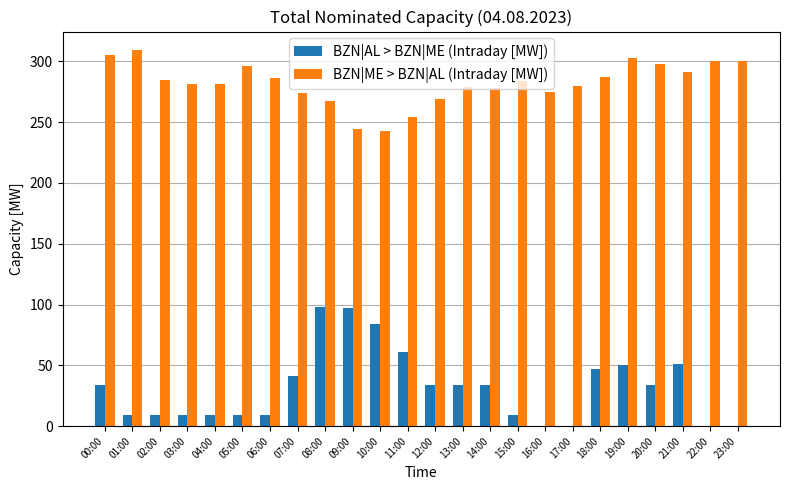

What is the average value of the BZN|AL > BZN|ME (Intraday [MW]) series?

32